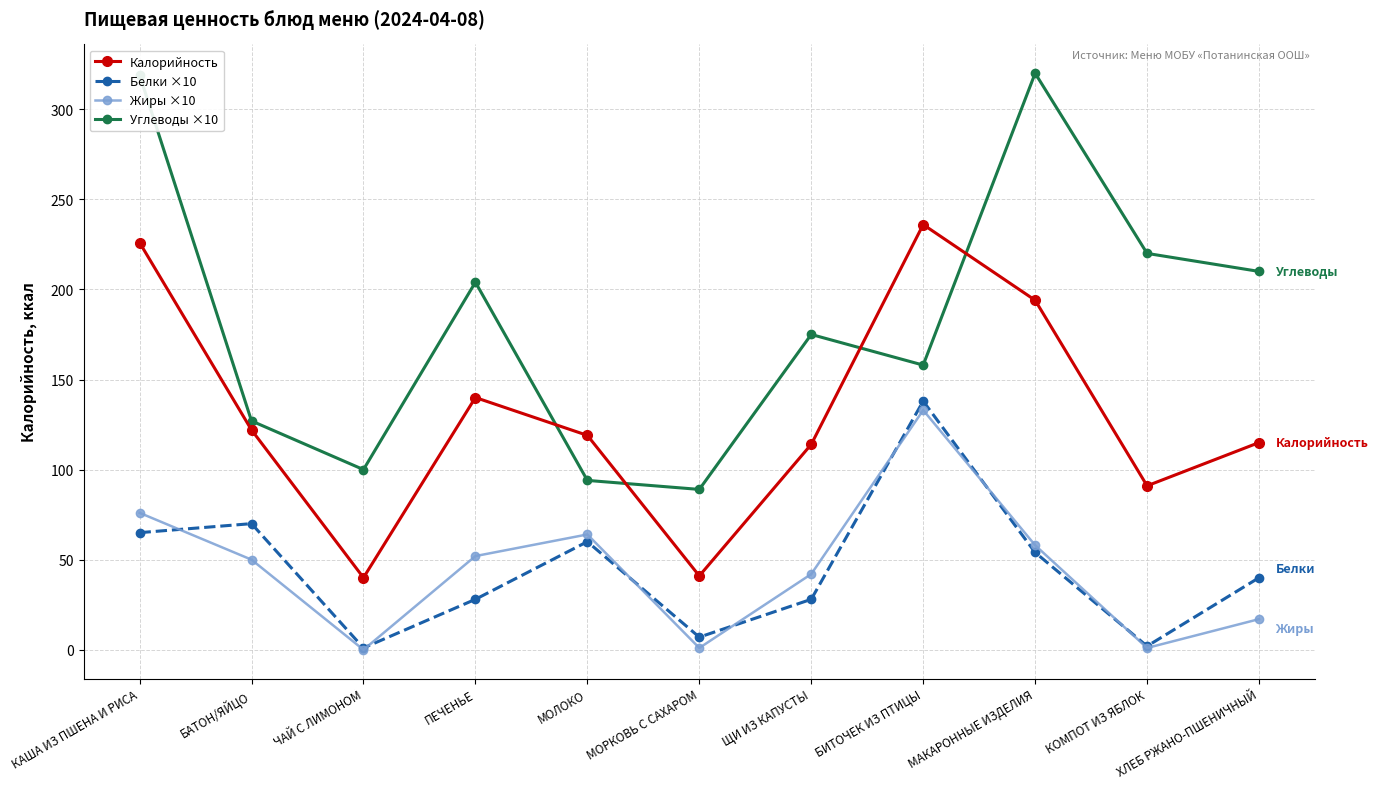

What is the sum of all Белки ×10 values?

493